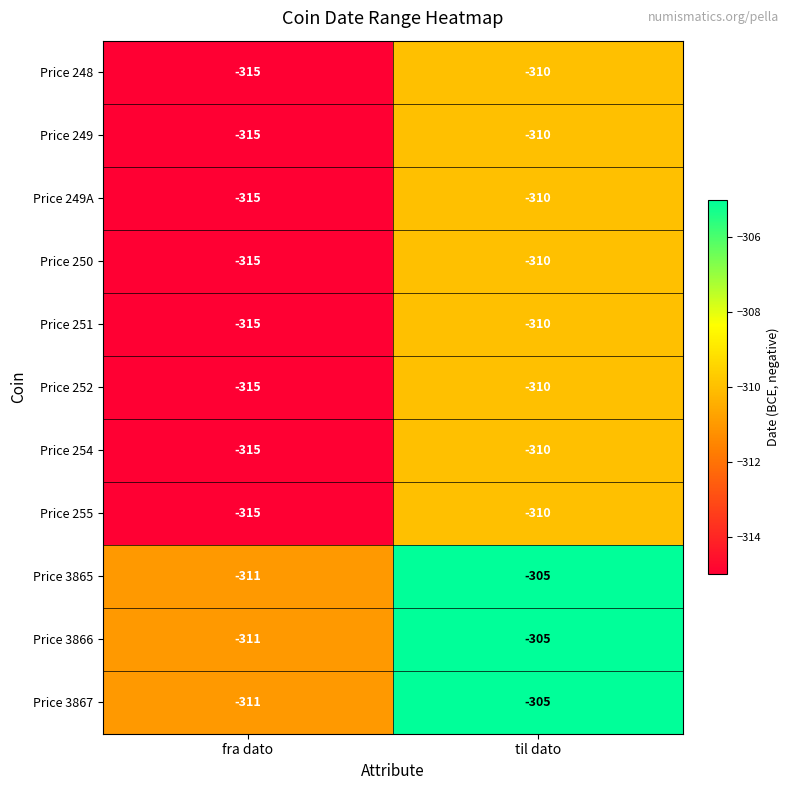

What is the average value of the Price 3866 series?

-308